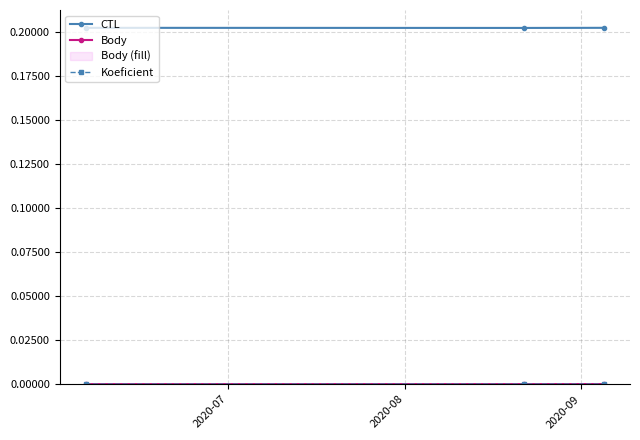

Which series has the largest total across all categories?

CTL